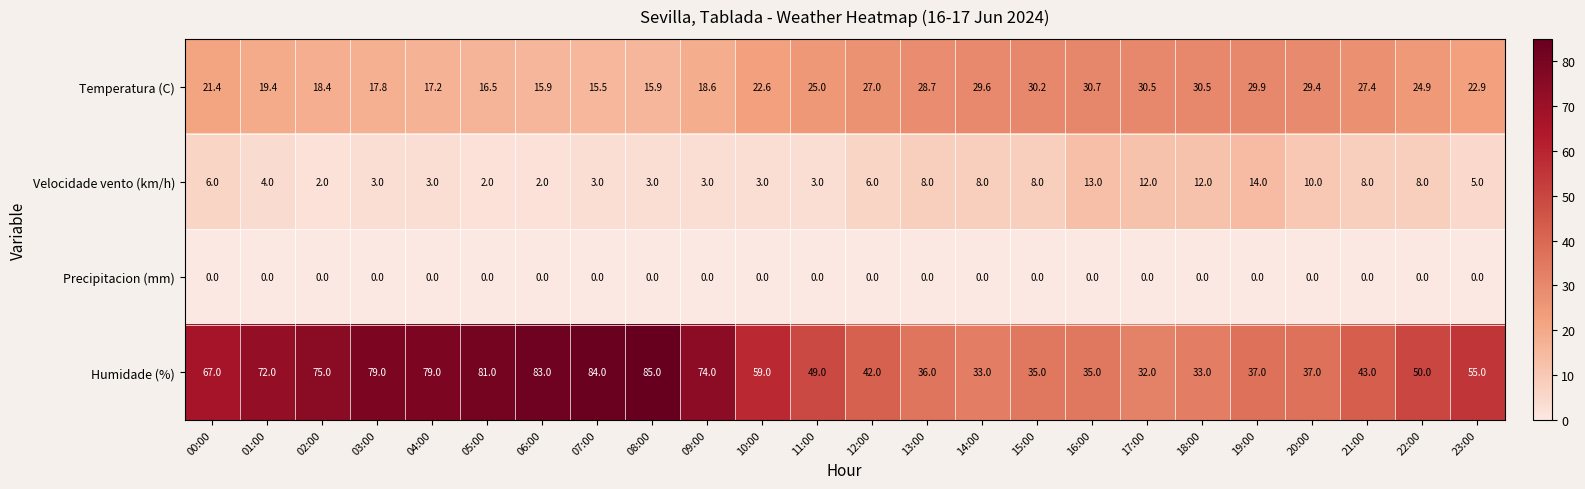

At which category is the sum across all series the highest?

08:00